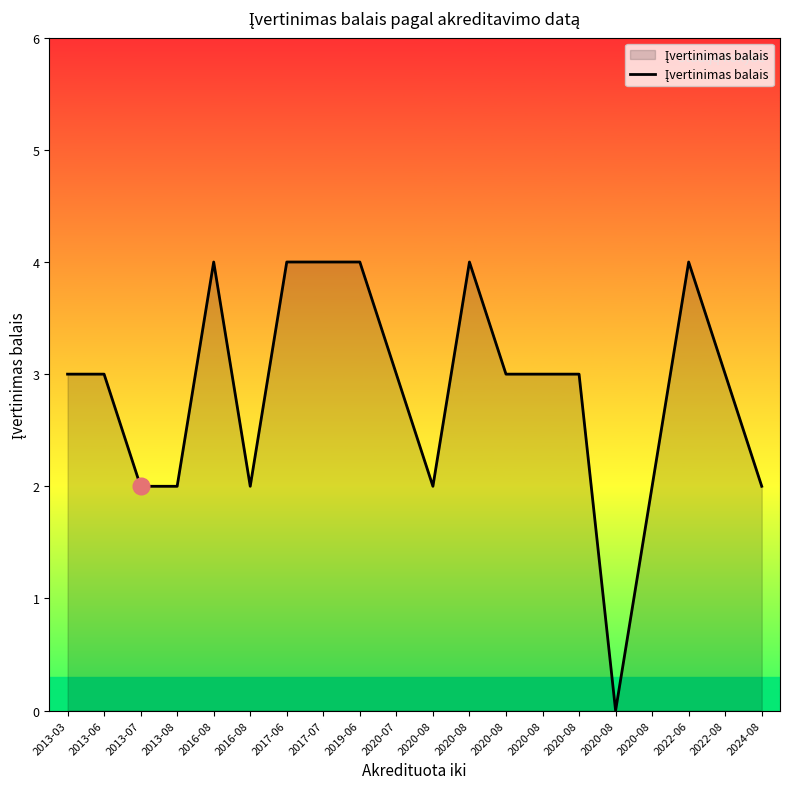

Is this an area chart (filled region under the line)?

Yes